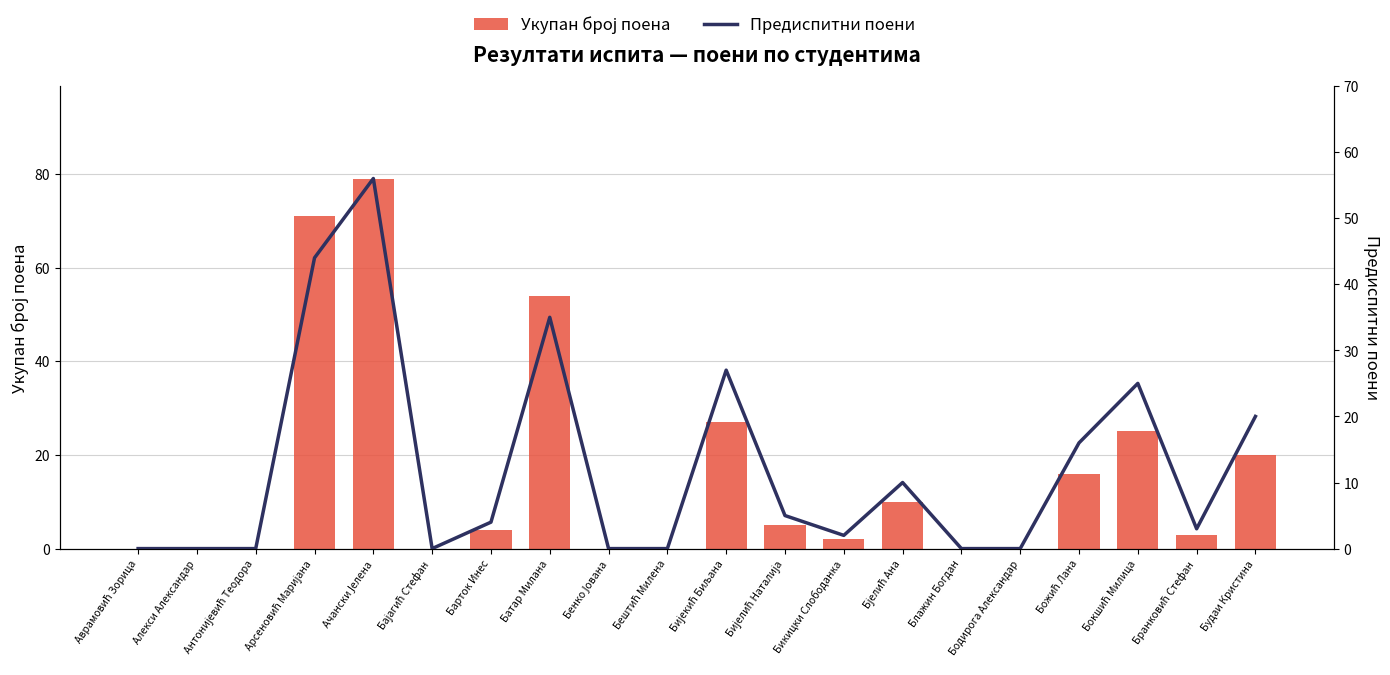

Reading left to right, list all the values displayed in this chart.

Укупан број поена: Аврамовић Зорица=0	Алекси Александар=0	Антонијевић Теодора=0	Арсеновић Маријана=71	Ачански Јелена=79	Бајагић Стефан=0	Барток Инес=4	Батар Милана=54	Бенко Јована=0	Бештић Милена=0	Бијекић Биљана=27	Бијелић Наталија=5	Бикицки Слободанка=2	Бјелић Ана=10	Блажин Богдан=0	Бодирога Александар=0	Божић Лана=16	Бокшић Милица=25	Бранковић Стефан=3	Будаи Кристина=20
Предиспитни поени: Аврамовић Зорица=0	Алекси Александар=0	Антонијевић Теодора=0	Арсеновић Маријана=44	Ачански Јелена=56	Бајагић Стефан=0	Барток Инес=4	Батар Милана=35	Бенко Јована=0	Бештић Милена=0	Бијекић Биљана=27	Бијелић Наталија=5	Бикицки Слободанка=2	Бјелић Ана=10	Блажин Богдан=0	Бодирога Александар=0	Божић Лана=16	Бокшић Милица=25	Бранковић Стефан=3	Будаи Кристина=20